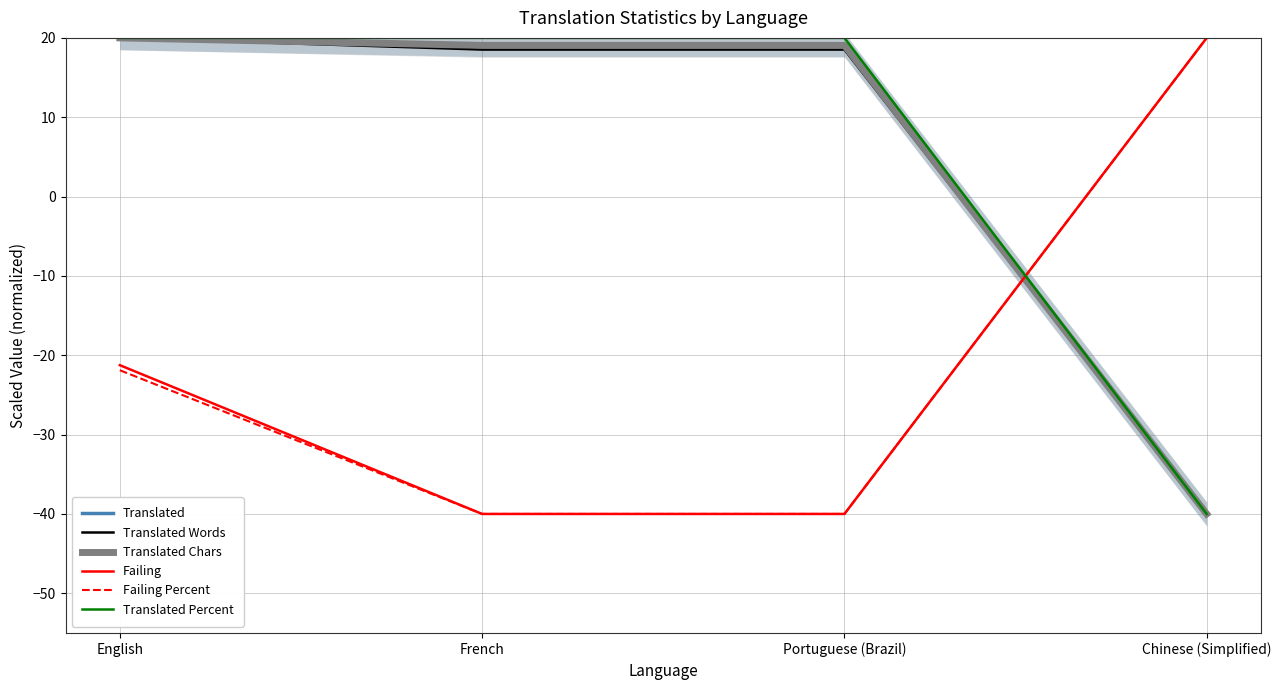

What is the spread (max minus min) of values at Portuguese (Brazil)?

60.0